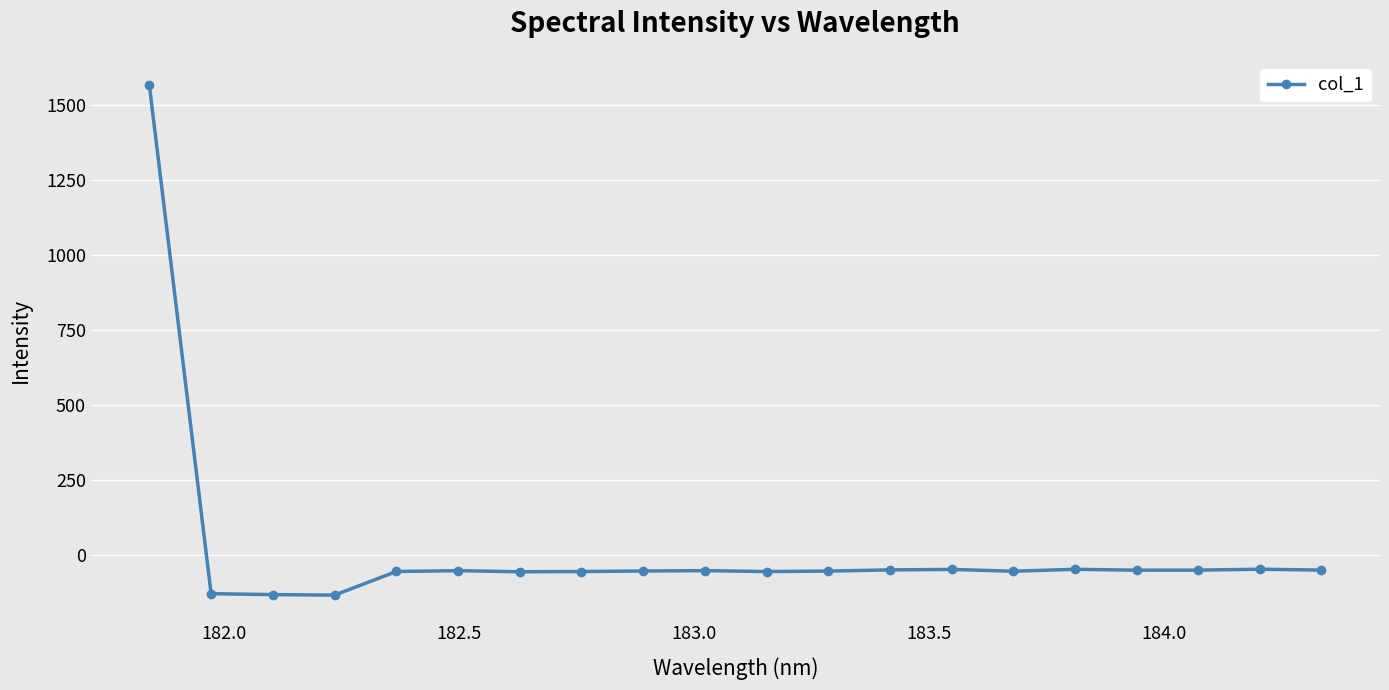

What is the maximum value shown in the chart?

1565.0